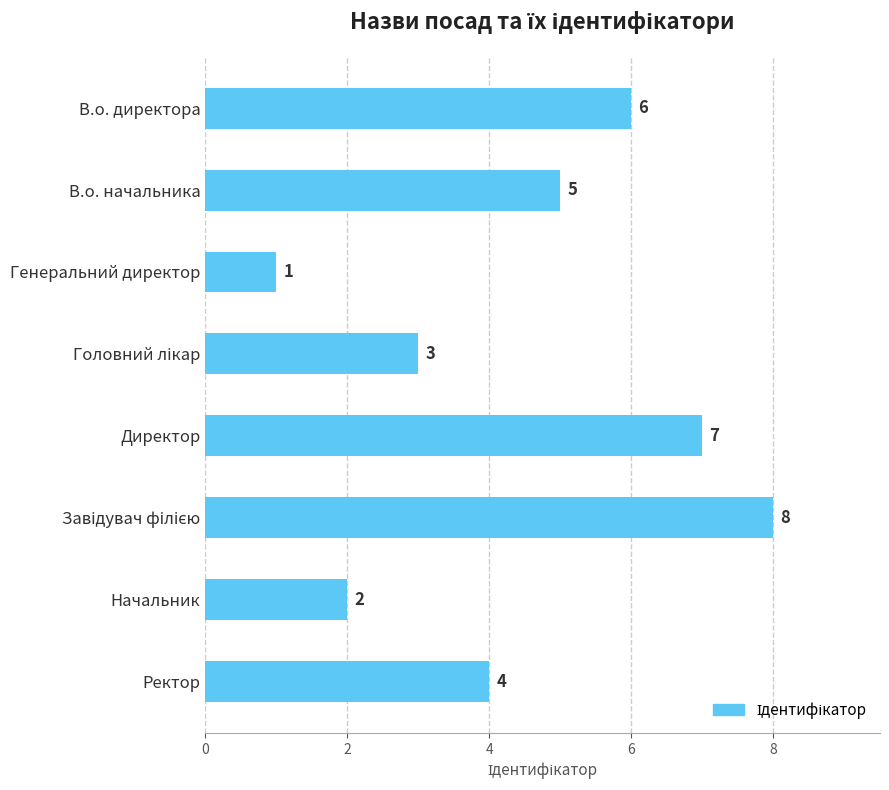

Approximately how many times larger is the value at Начальник compared to В.о. директора?

0.3